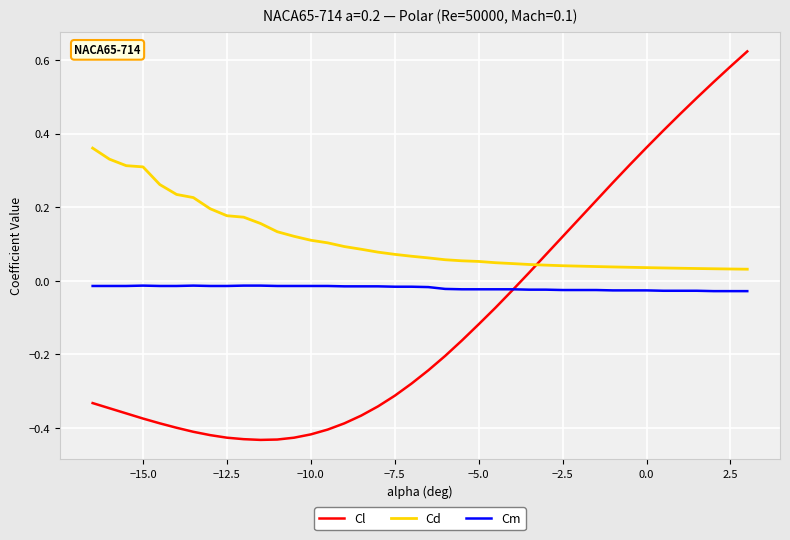

Which series has the largest total across all categories?

Cd